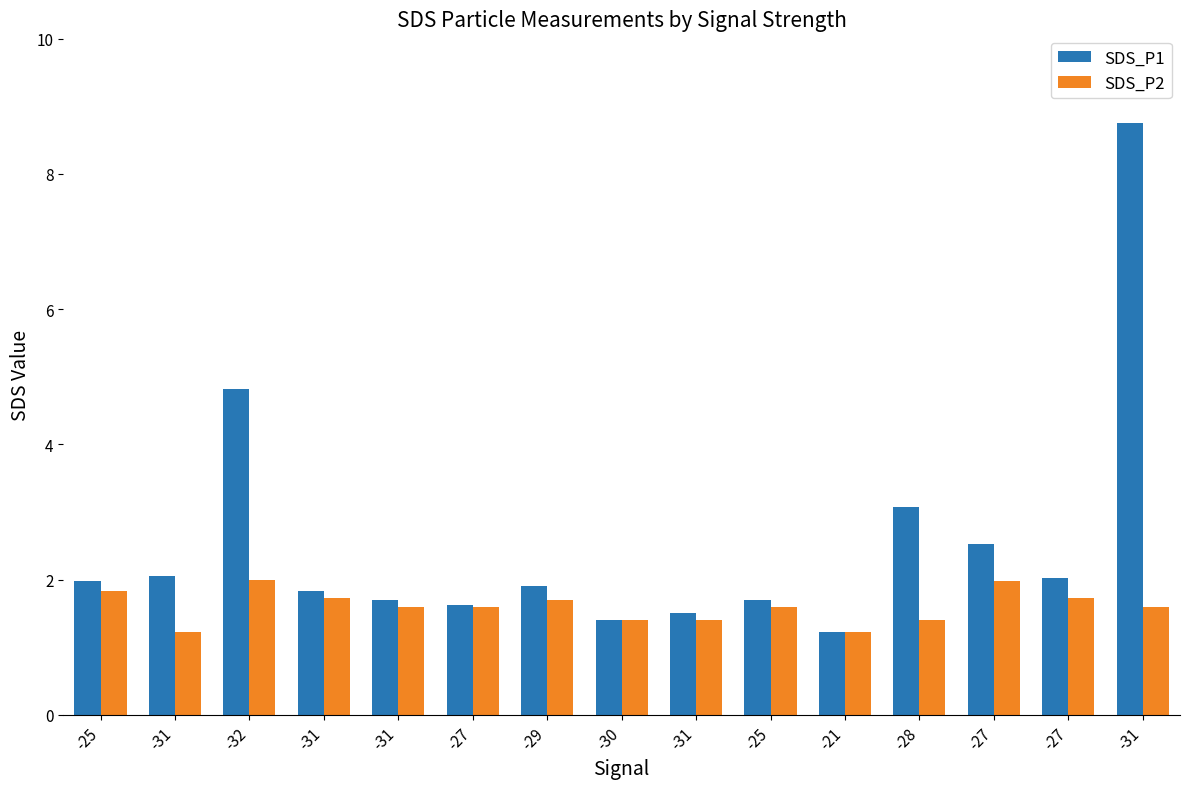

How many categories are shown in the chart?

15